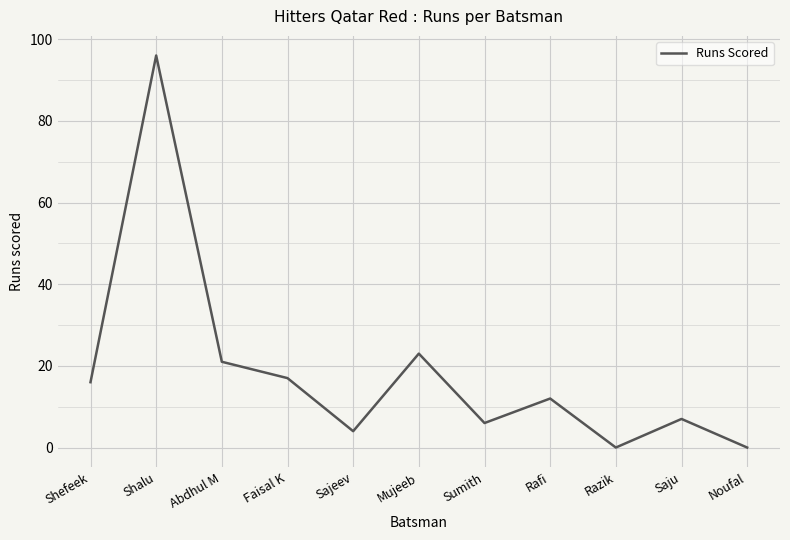

How many interior local valleys (lower than both neighbors) does the data have?

3